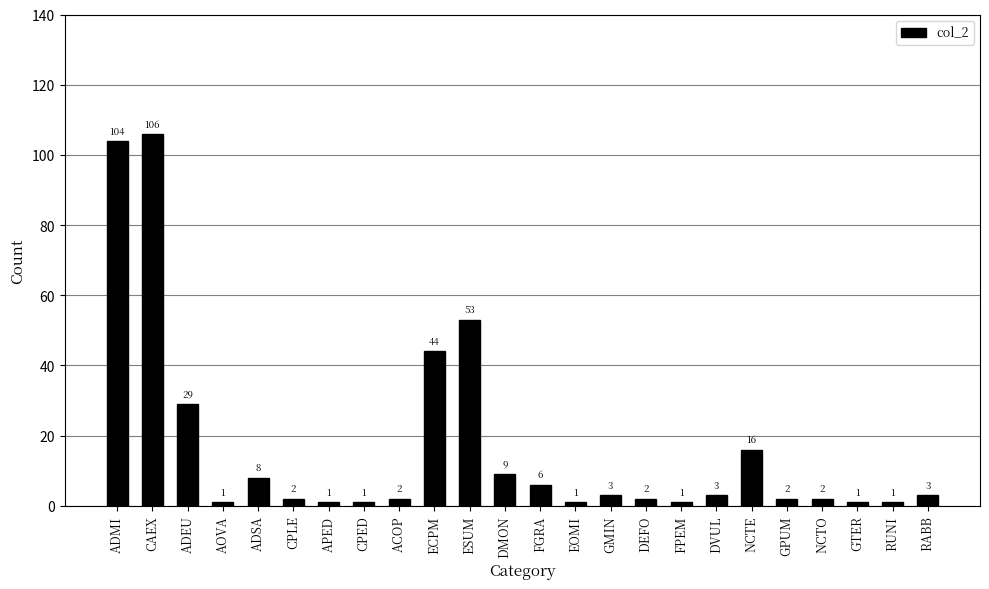

What is the greatest value displayed?

106